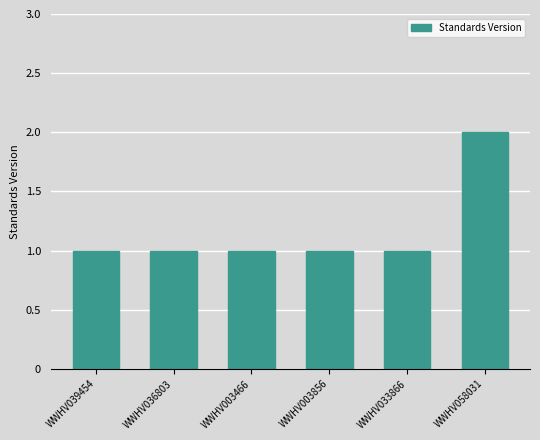

What is the value of the 1st bar from the left?

1